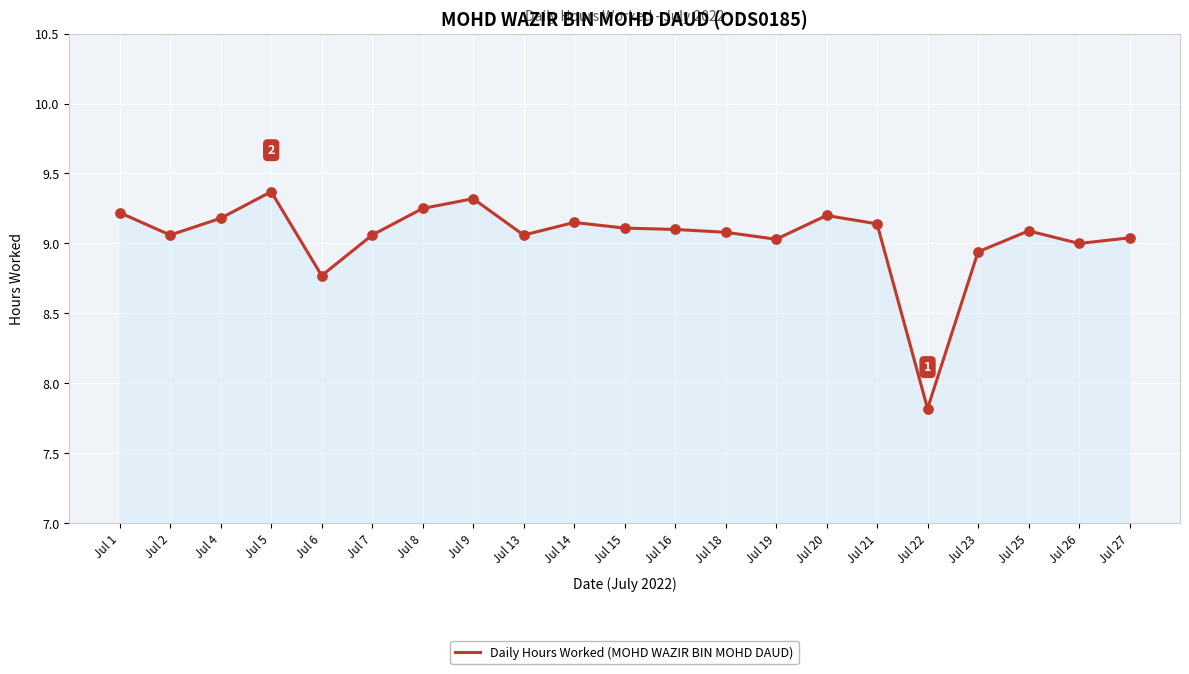

Which has a higher value, Jul 21 or Jul 25?

Jul 21